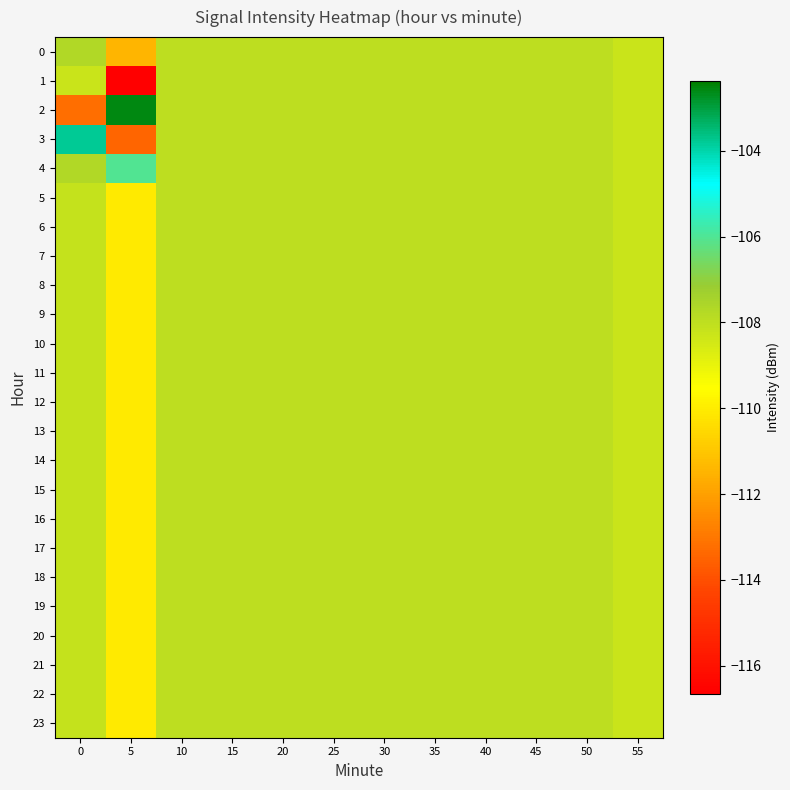

Which series has the largest range (max minus min)?

2